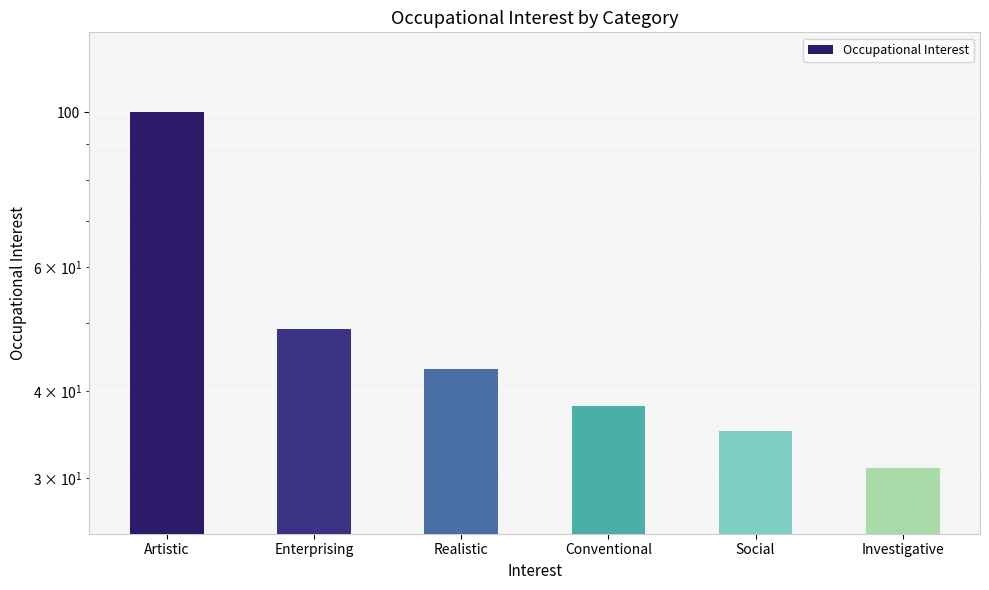

List the labels in order of value, largest first.

Artistic, Enterprising, Realistic, Conventional, Social, Investigative